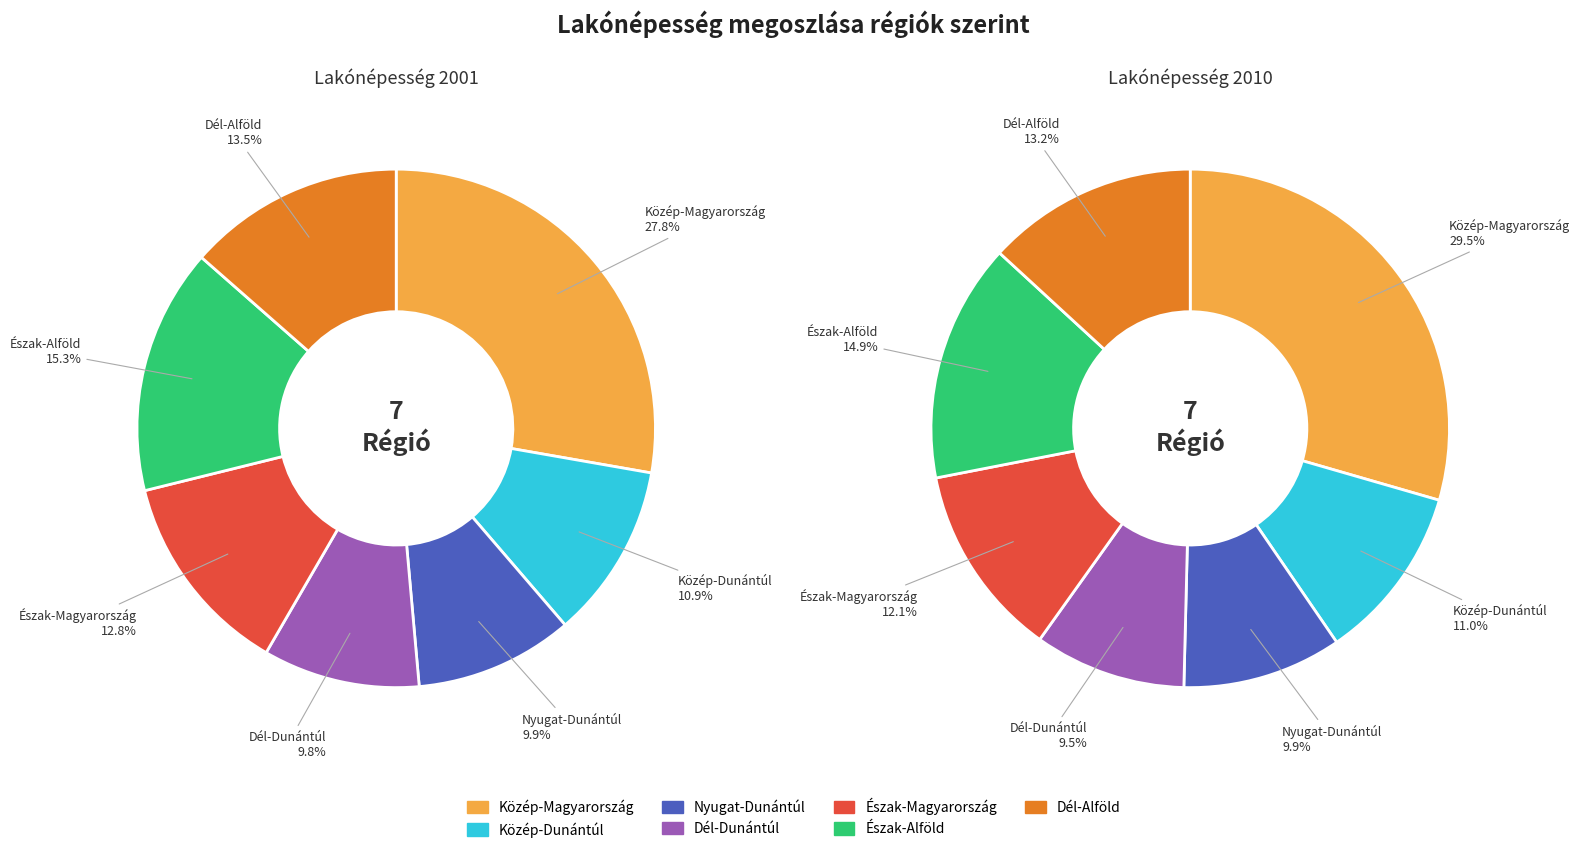

Does Közép-Dunántúl represent more than half of the total?

No